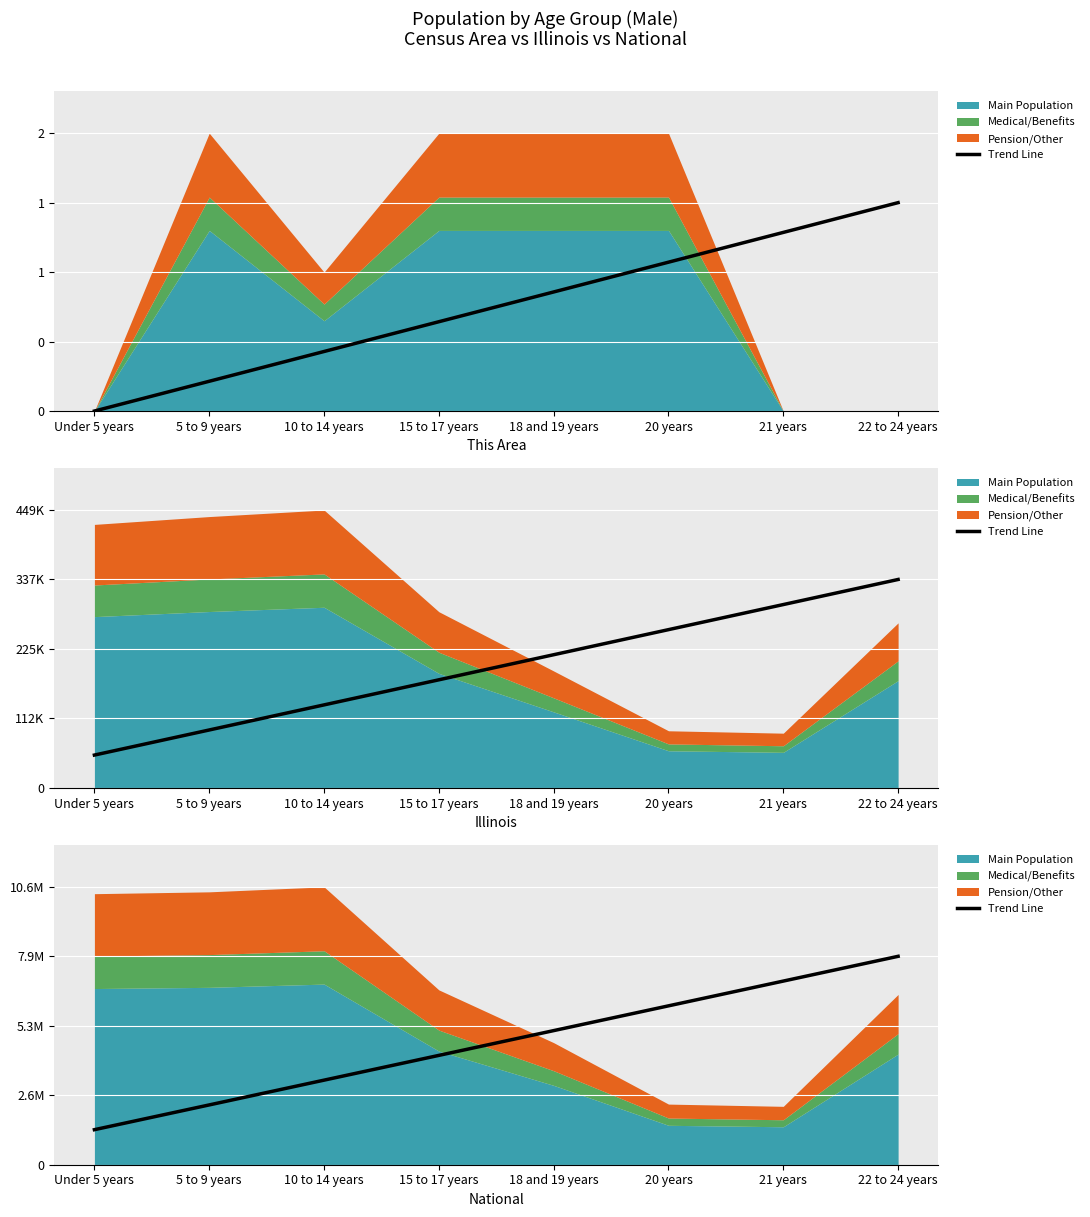

At which label does the data first exceed 5105906?

18 and 19 years